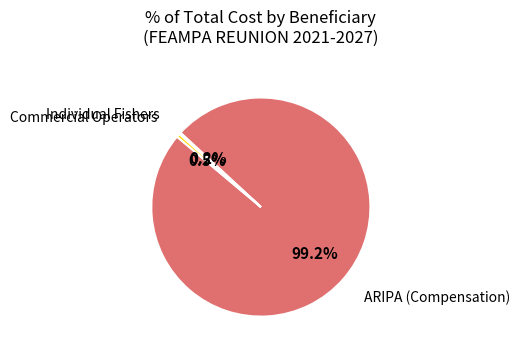

Does any single category account for the majority?

Yes